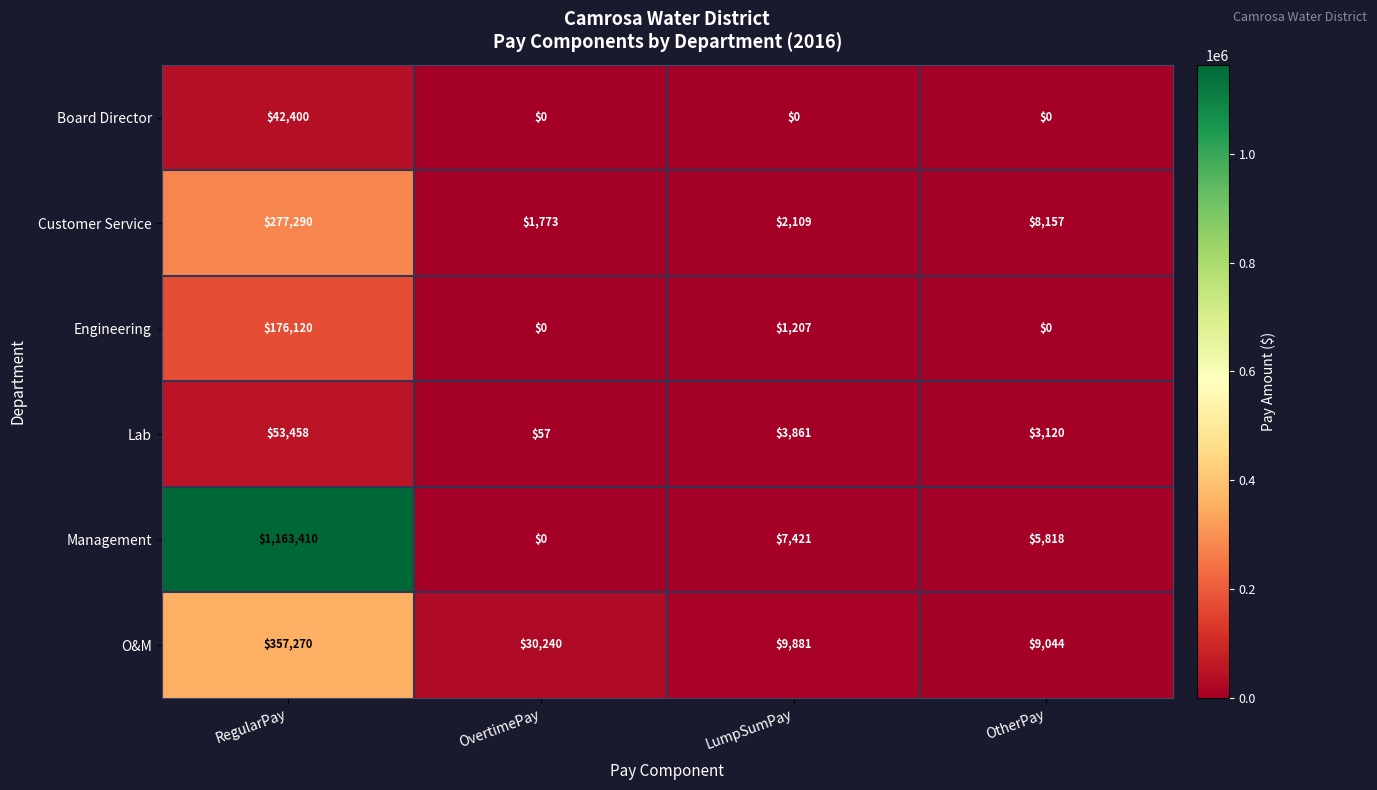

Reading left to right, list all the values displayed in this chart.

Board Director: RegularPay=42400	OvertimePay=0	LumpSumPay=0	OtherPay=0
Customer Service: RegularPay=277290	OvertimePay=1773	LumpSumPay=2109	OtherPay=8157
Engineering: RegularPay=176120	OvertimePay=0	LumpSumPay=1207	OtherPay=0
Lab: RegularPay=53458	OvertimePay=57	LumpSumPay=3861	OtherPay=3120
Management: RegularPay=1163410	OvertimePay=0	LumpSumPay=7421	OtherPay=5818
O&M: RegularPay=357270	OvertimePay=30240	LumpSumPay=9881	OtherPay=9044